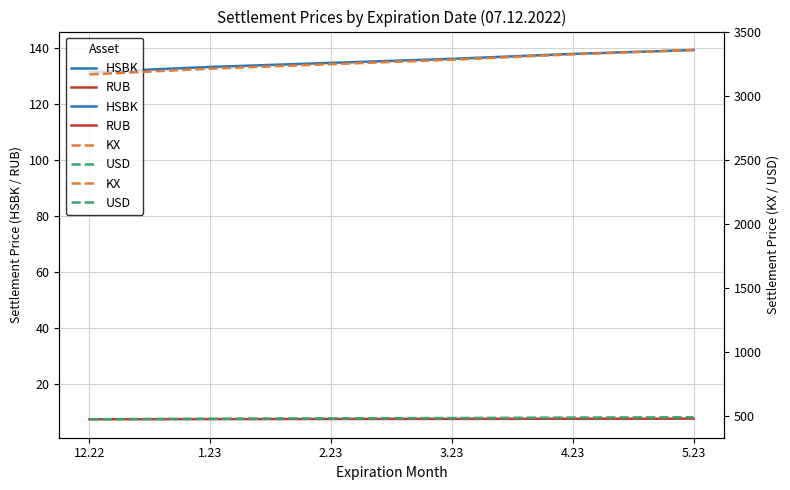

What is the difference between the maximum and second lowest values in the KX series?

145.9